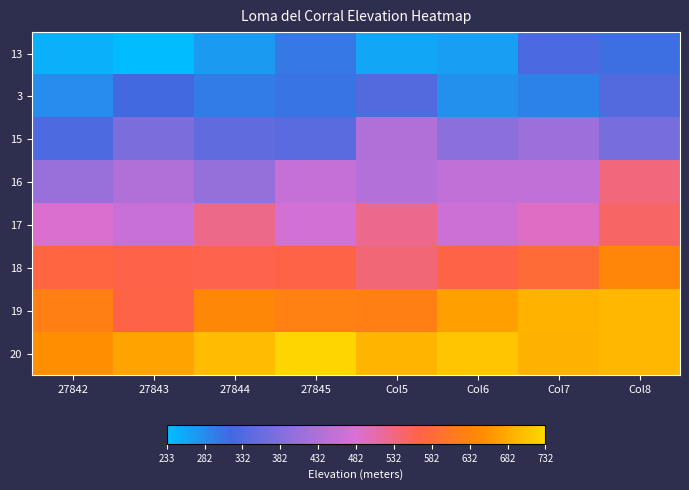

At how many categories does at least one series exceed 712?

1